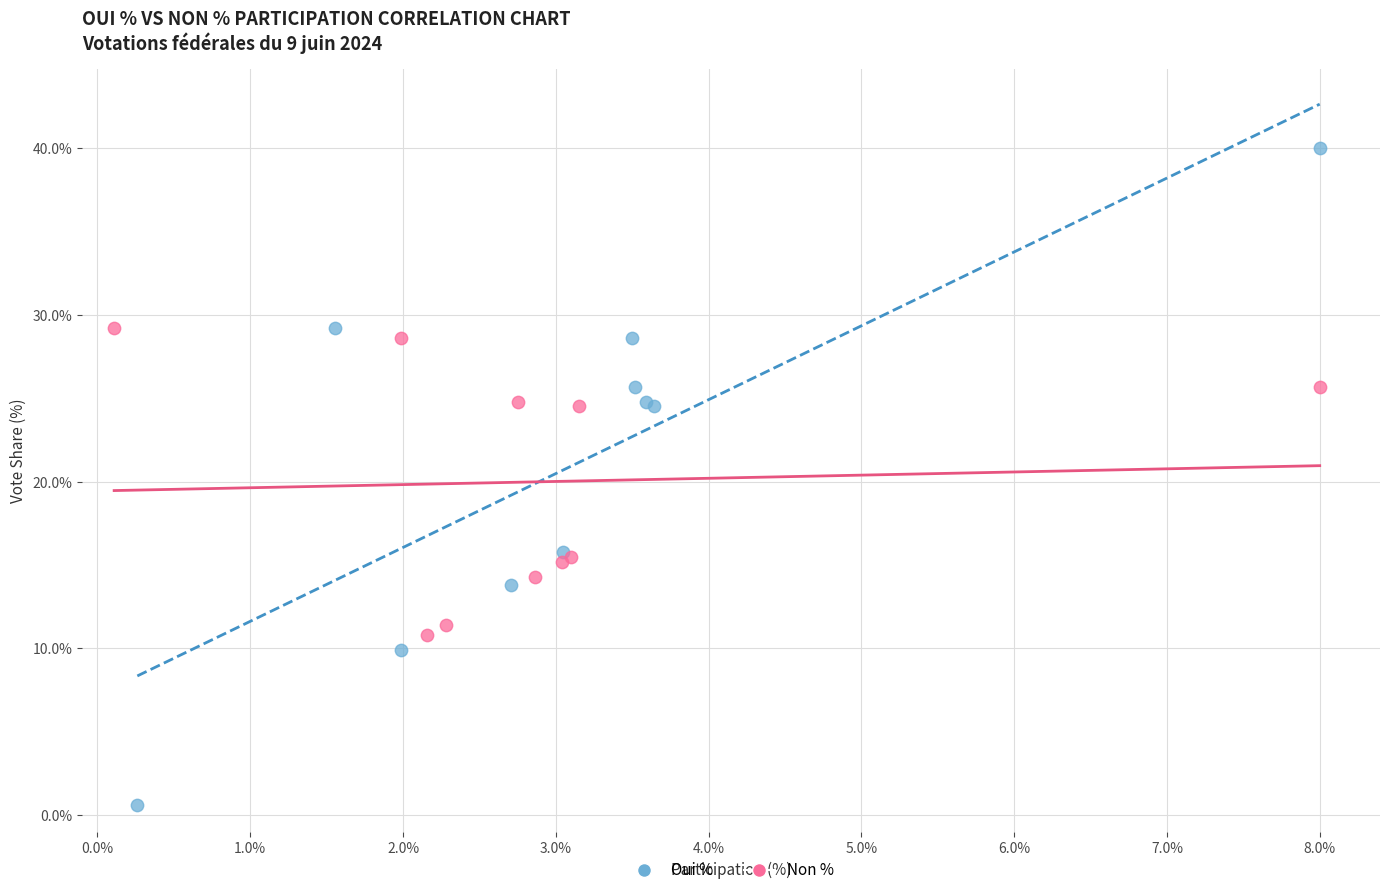

Which series reaches the minimum Y coordinate?

Oui %